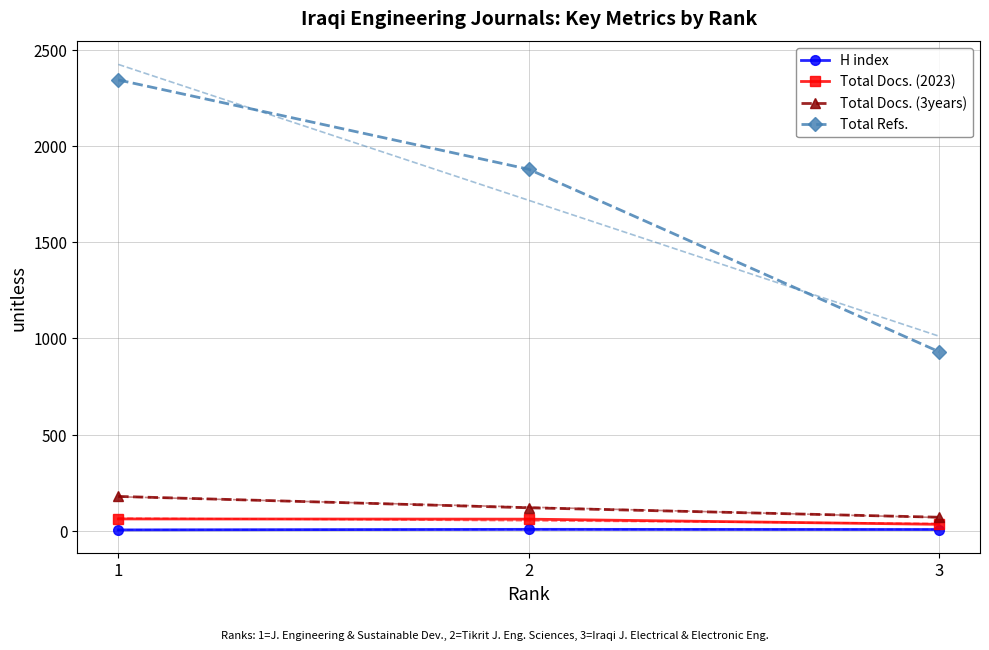

Which series changed the most between 2 and 3?

Total Refs.